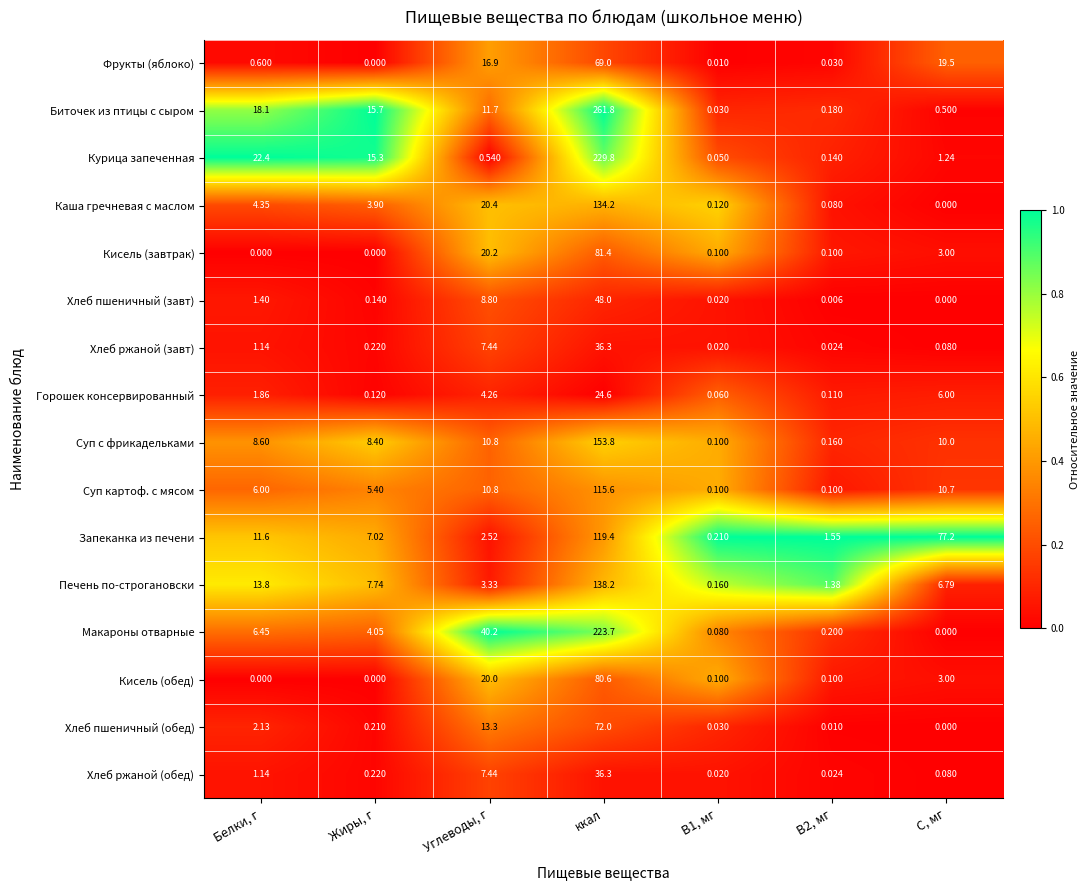

Which series has the widest spread of values?

Биточек из птицы с сыром